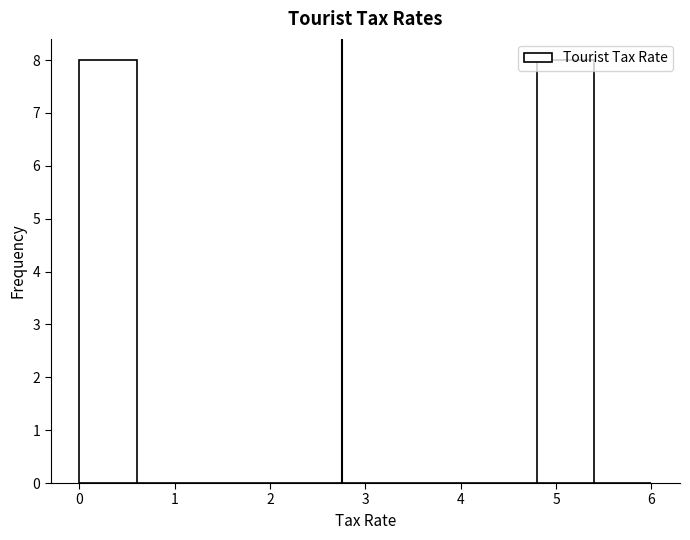

Reading left to right, list every bar in this chart as the range it spans on the x-axis followed by its height. The values are not printed on the chart, so give them approximately, as read against the axis.

0.0 to 0.6: 8
0.6 to 1.2: 0
1.2 to 1.8: 0
1.8 to 2.4: 0
2.4 to 3.0: 0
3.0 to 3.6: 0
3.6 to 4.2: 0
4.2 to 4.8: 0
4.8 to 5.4: 8
5.4 to 6.0: 0